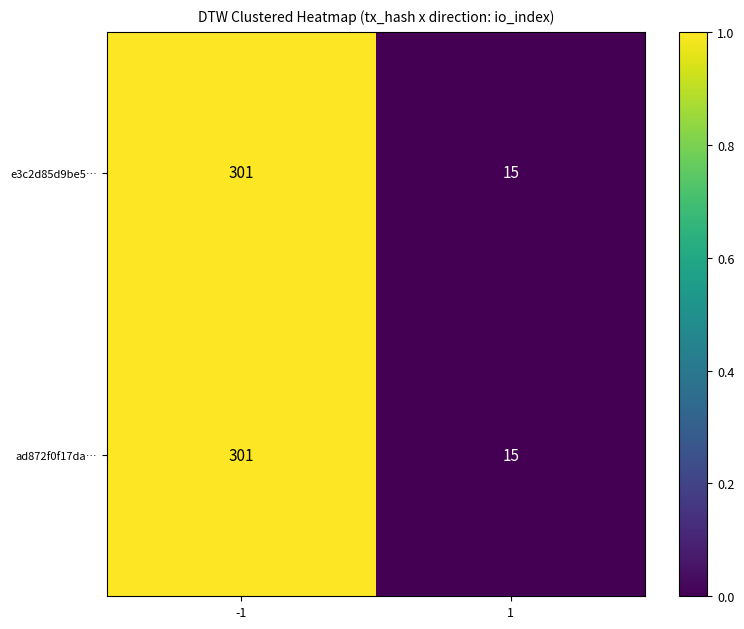

What is the sum of all ad872f0f17da… values?

316